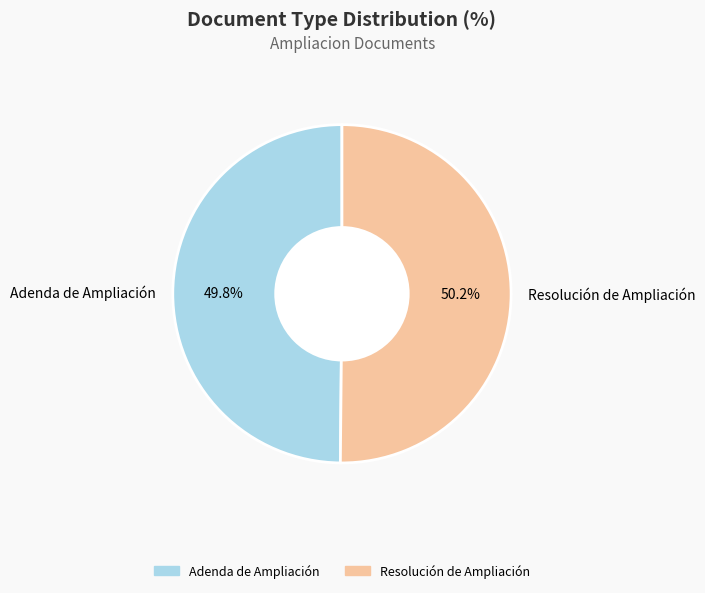

To the nearest percent, what portion does Resolución de Ampliación represent?

50%